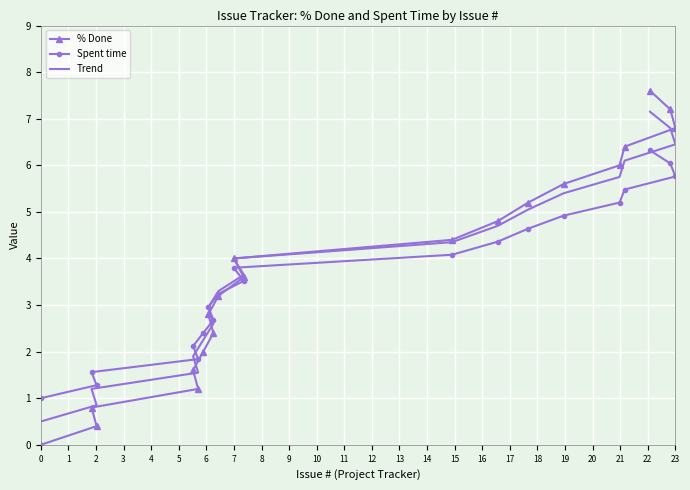

What is the minimum value for Trend?

0.5